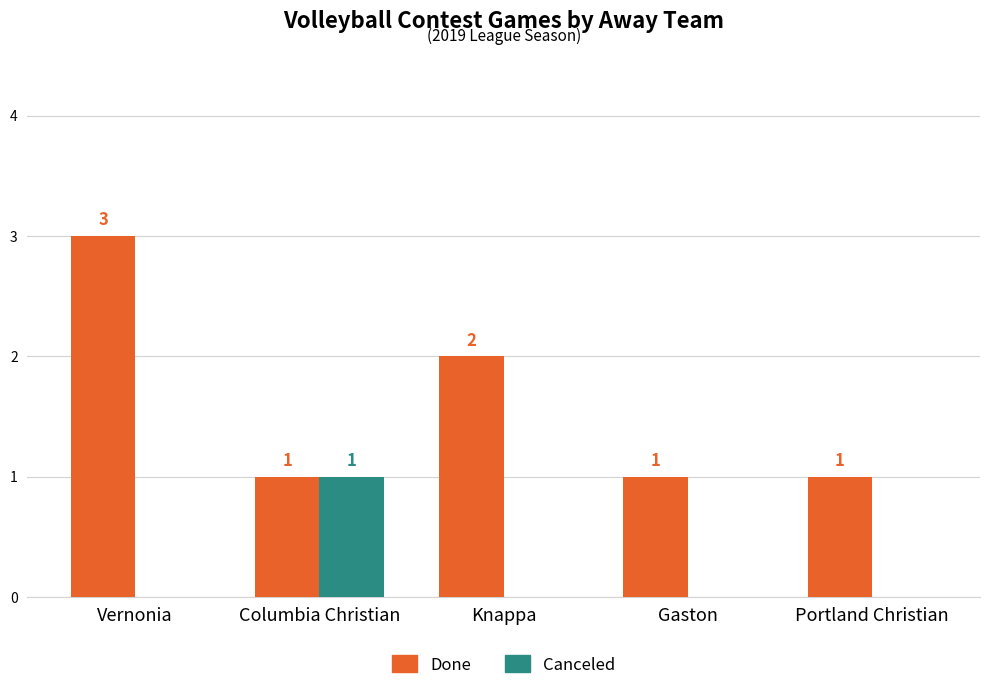

How many groups of bars are there?

5